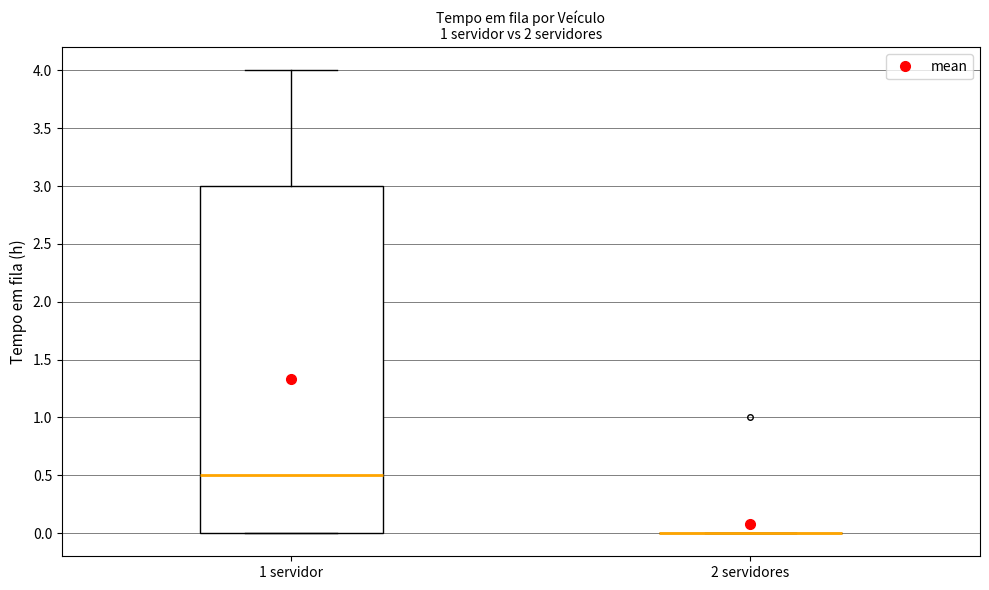

Reading left to right, transcribe this box plot: for each box, give where its median line is, the range the box spans, and where its two whiskers end, as read against the y-axis. The values are not printed on the chart, so give them approximately, as read against the axis.

1 servidor: median 0.5, box 0.0 to 3.0, whiskers 0.0 to 4.0
2 servidores: box collapsed to a line at 0.0, whiskers 0.0 to 0.0